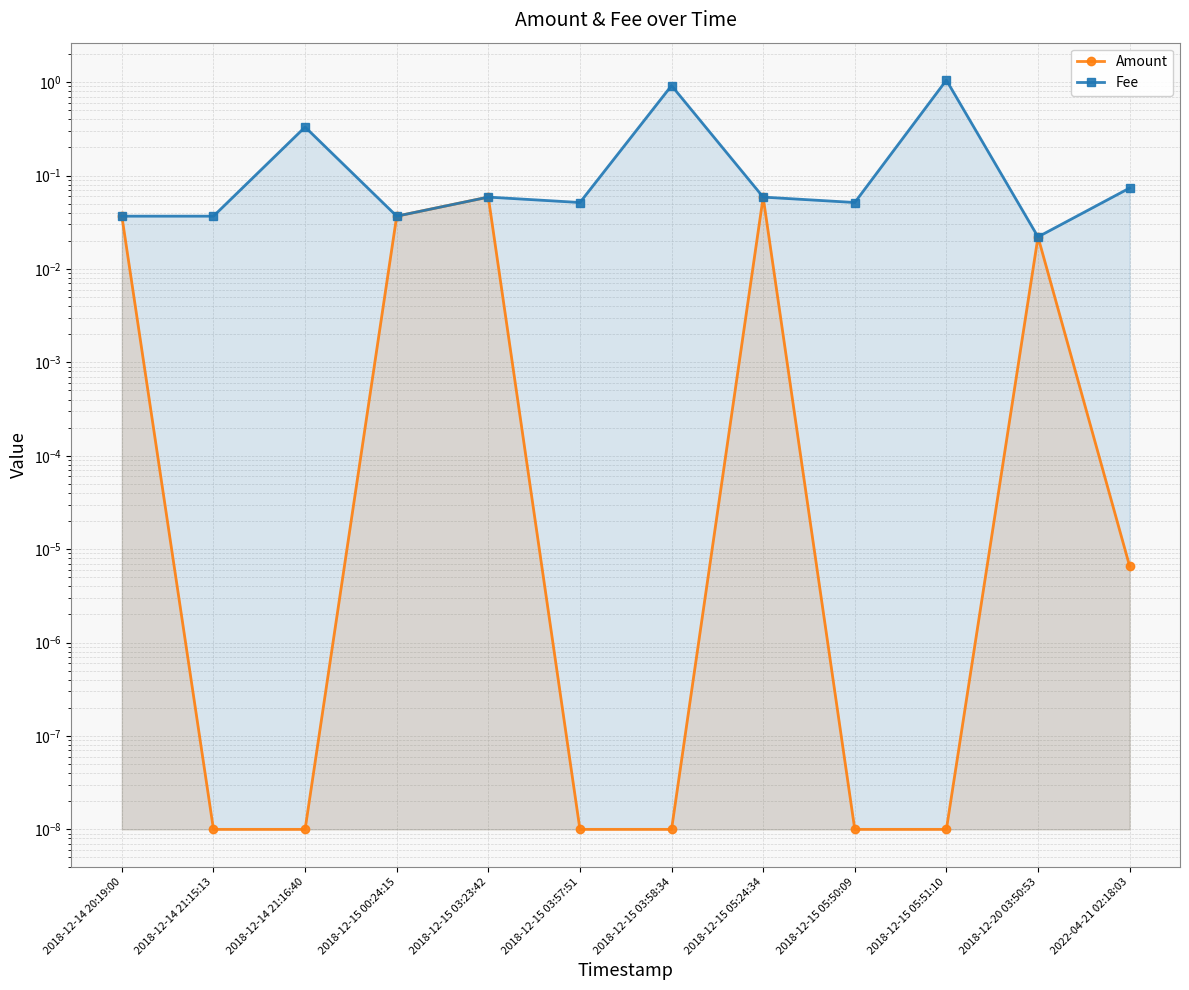

The value of Amount at 2018-12-15 05:50:09 is 0.0. True or false?

True